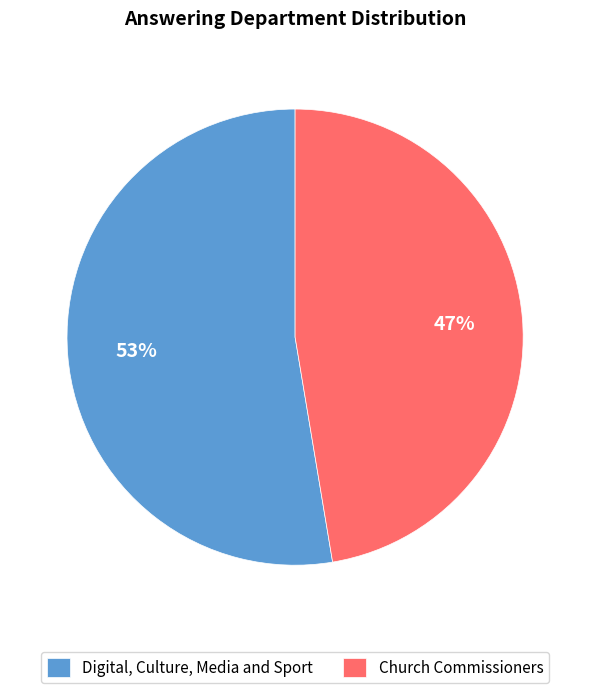

How many slices are in this pie chart?

2